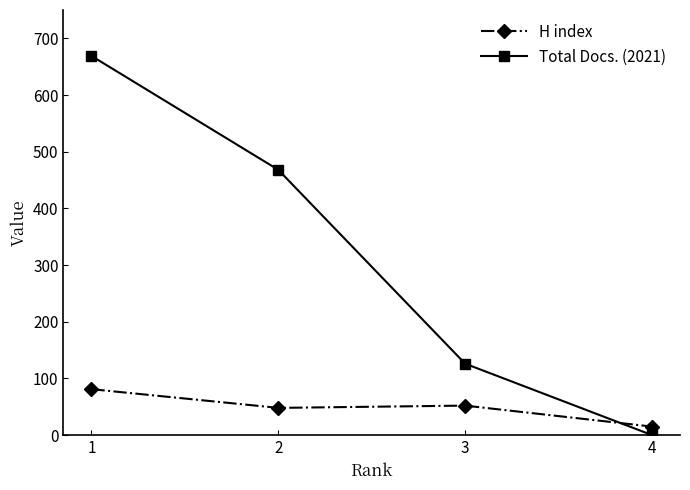

What is the value of the Total Docs. (2021) point at the 2nd from the left?

468